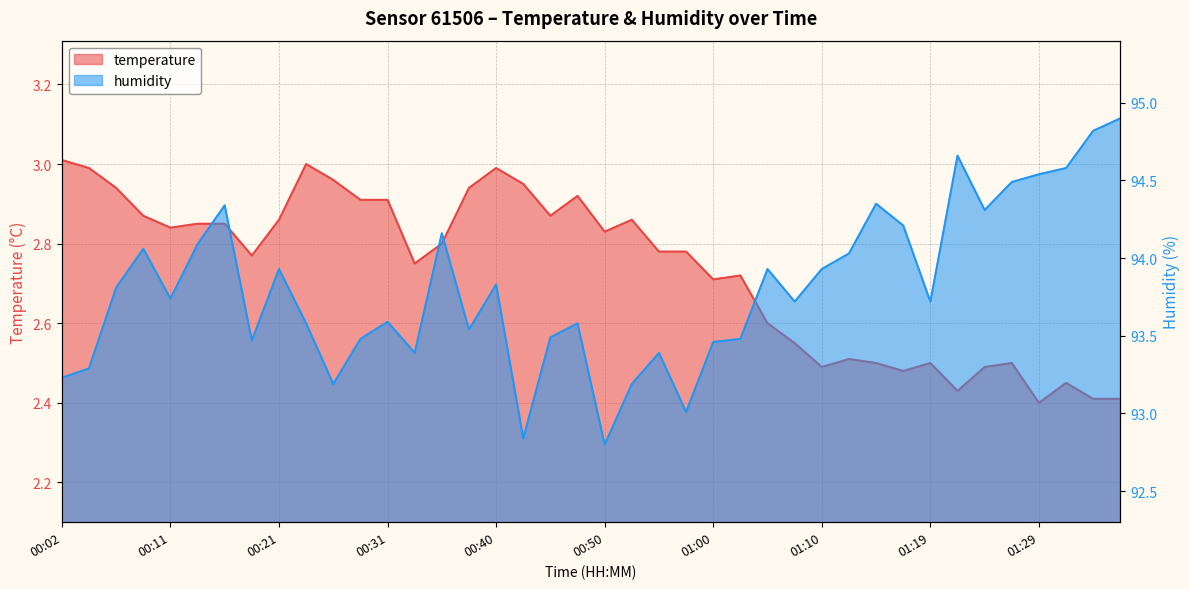

What is the label of the 25th point from the right?

00:38